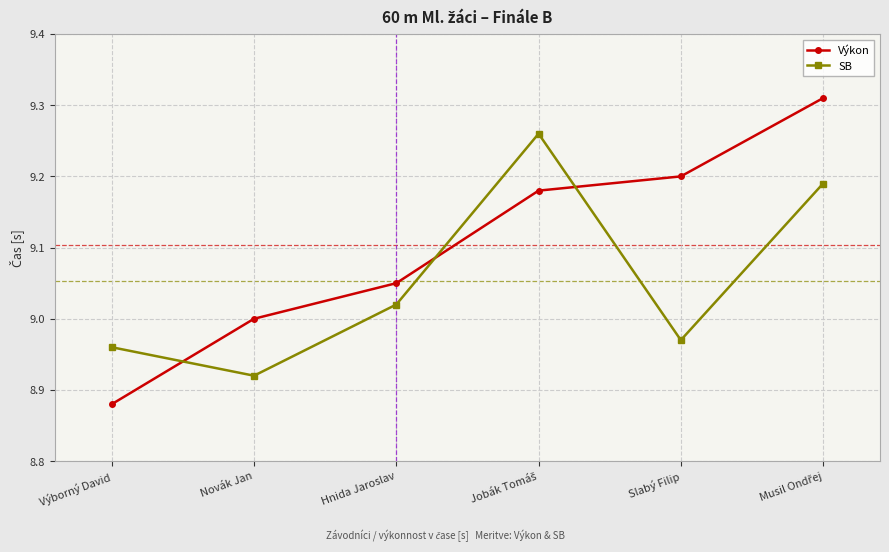

Which series has the widest spread of values?

Výkon